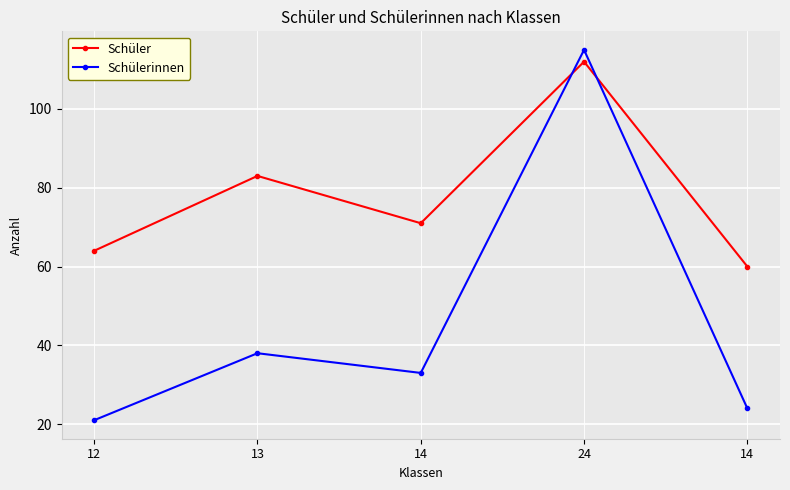

What is the label of the 2nd point from the right?

24